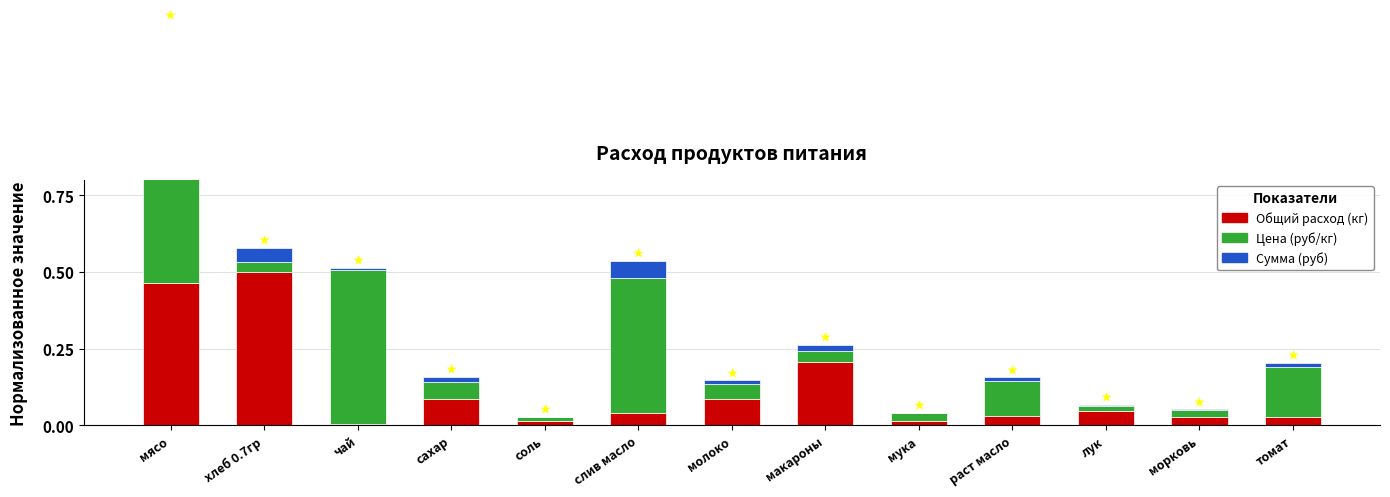

Reading left to right, what are all the values shown in this chart?

Общий расход (кг): мясо=0.5	хлеб 0.7гр=0.5	чай=0.0	сахар=0.1	соль=0.0	слив масло=0.0	молоко=0.1	макароны=0.2	мука=0.0	раст масло=0.0	лук=0.0	морковь=0.0	томат=0.0
Цена (руб/кг): мясо=0.3	хлеб 0.7гр=0.0	чай=0.5	сахар=0.1	соль=0.0	слив масло=0.4	молоко=0.0	макароны=0.0	мука=0.0	раст масло=0.1	лук=0.0	морковь=0.0	томат=0.2
Сумма (руб): мясо=0.5	хлеб 0.7гр=0.0	чай=0.0	сахар=0.0	соль=0.0	слив масло=0.1	молоко=0.0	макароны=0.0	мука=0.0	раст масло=0.0	лук=0.0	морковь=0.0	томат=0.0